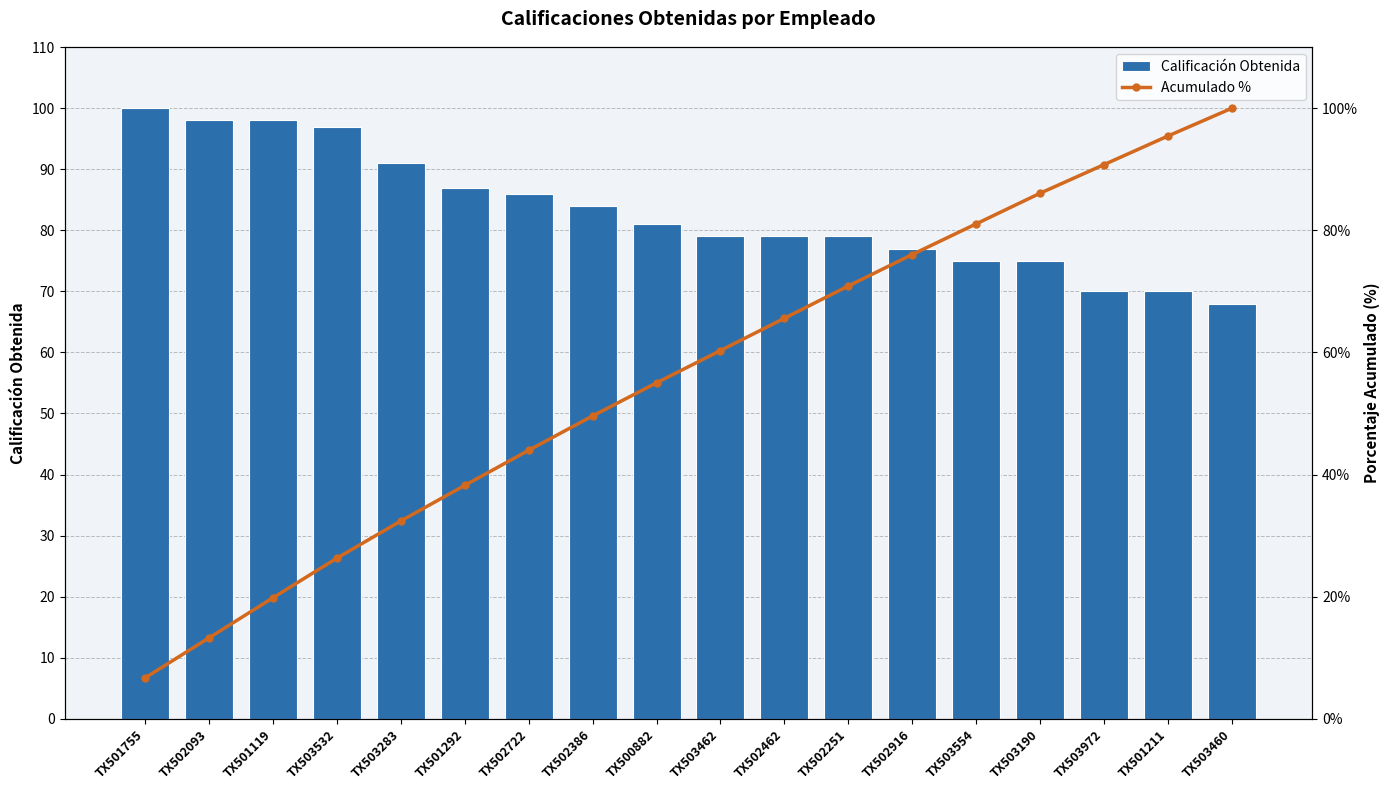

True or false: Calificación Obtenida has a value of 100.0 at TX501755.

True